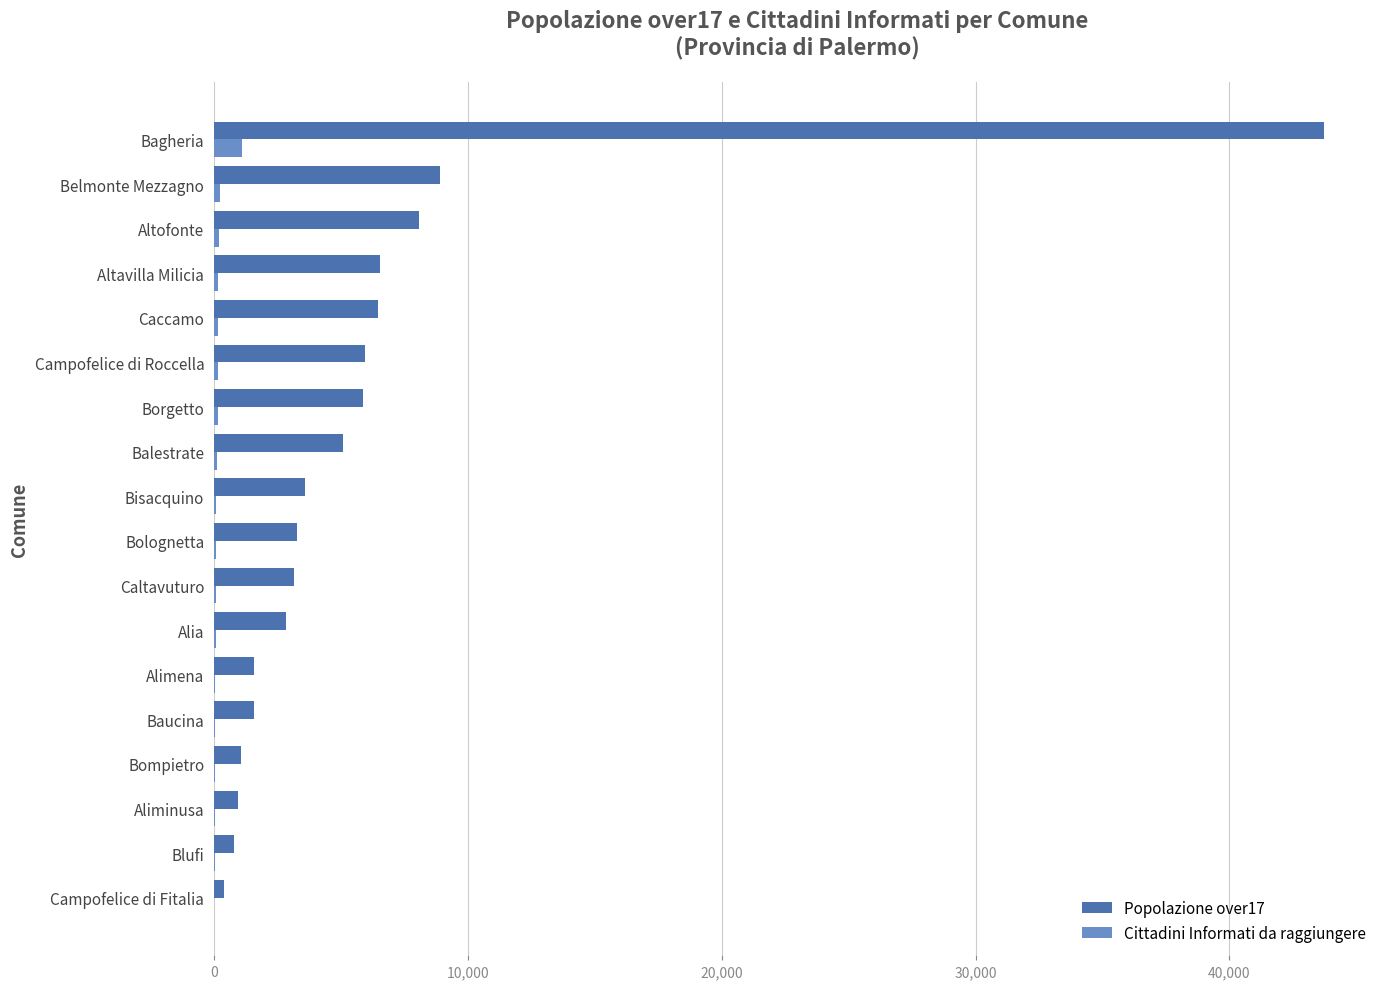

True or false: Popolazione over17 has a value of 30168 at Bagheria.

False